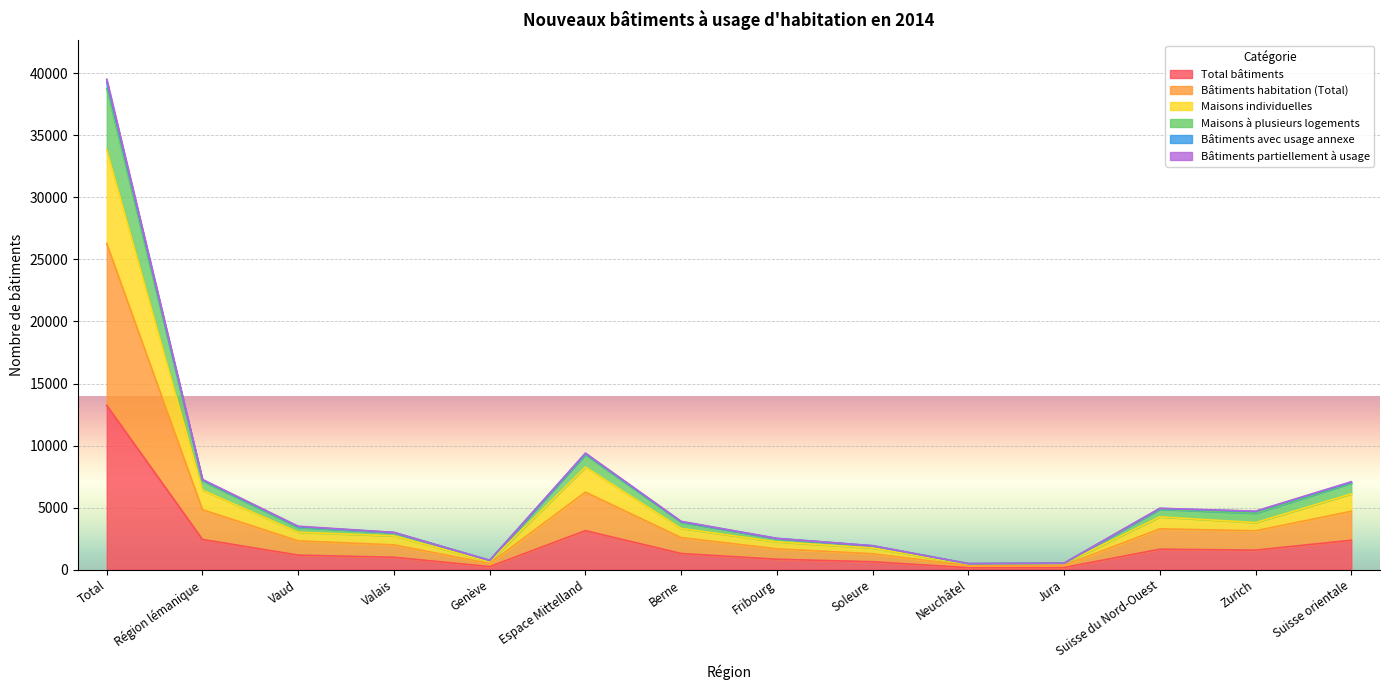

In Maisons à plusieurs logements, how many points are higher than both neighbors (excluding endpoints)?

2